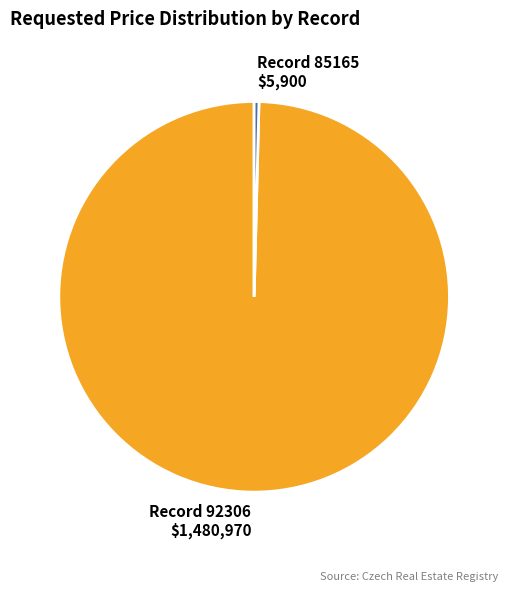

Is there a majority slice in this chart?

Yes